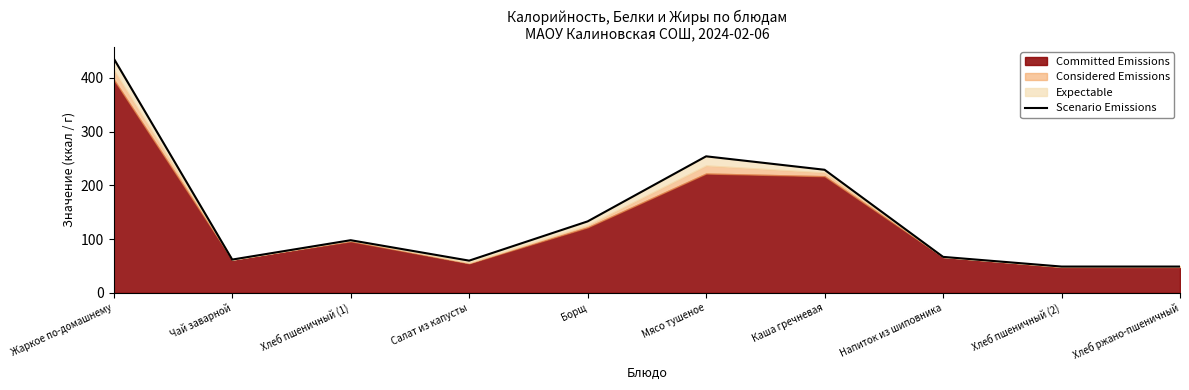

Reading left to right, transcribe all the data shown in this chart.

436	62	98	60	133	254	229	67	49	49